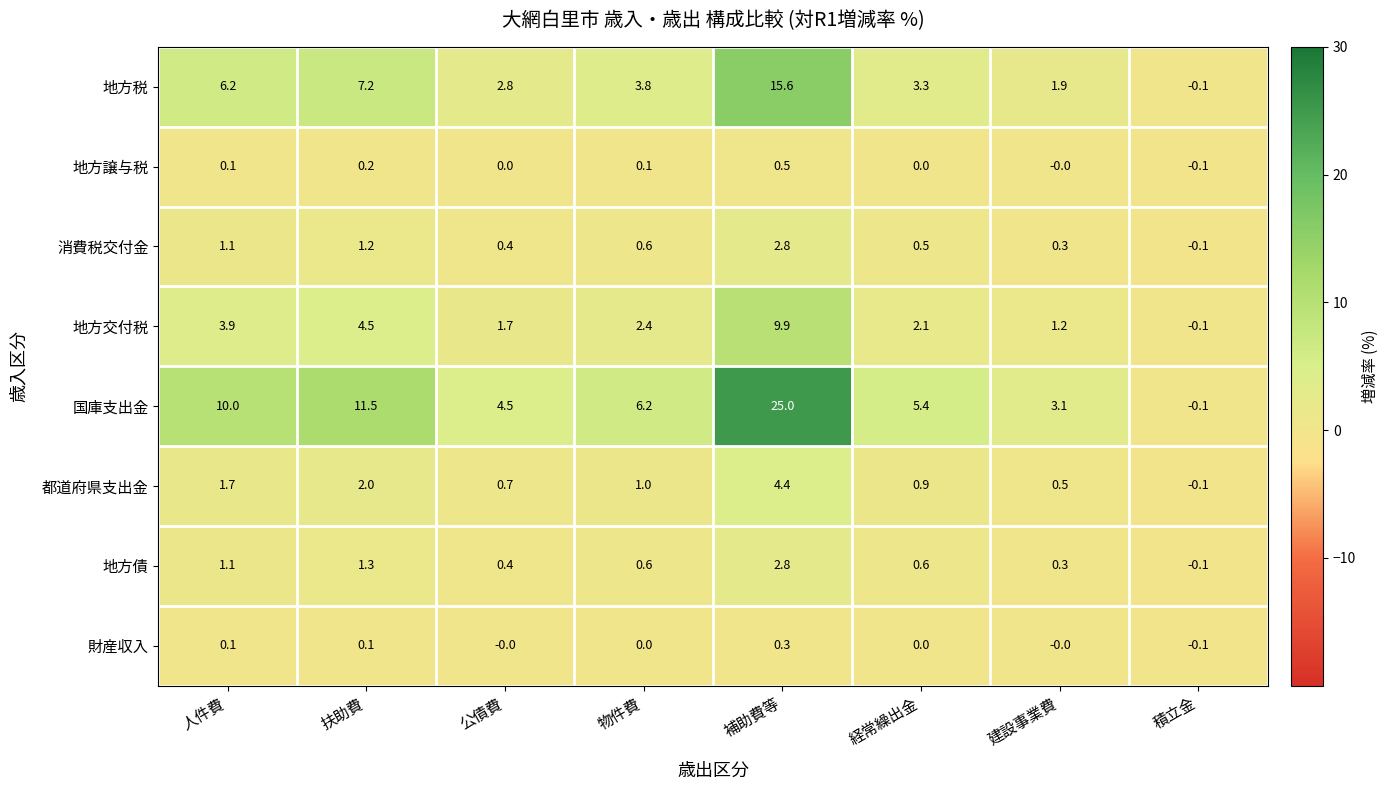

At which category does the chart reach its minimum across all series?

積立金